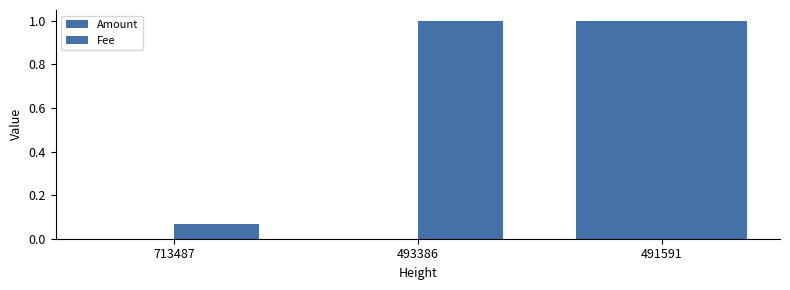

How many groups of bars are there?

3